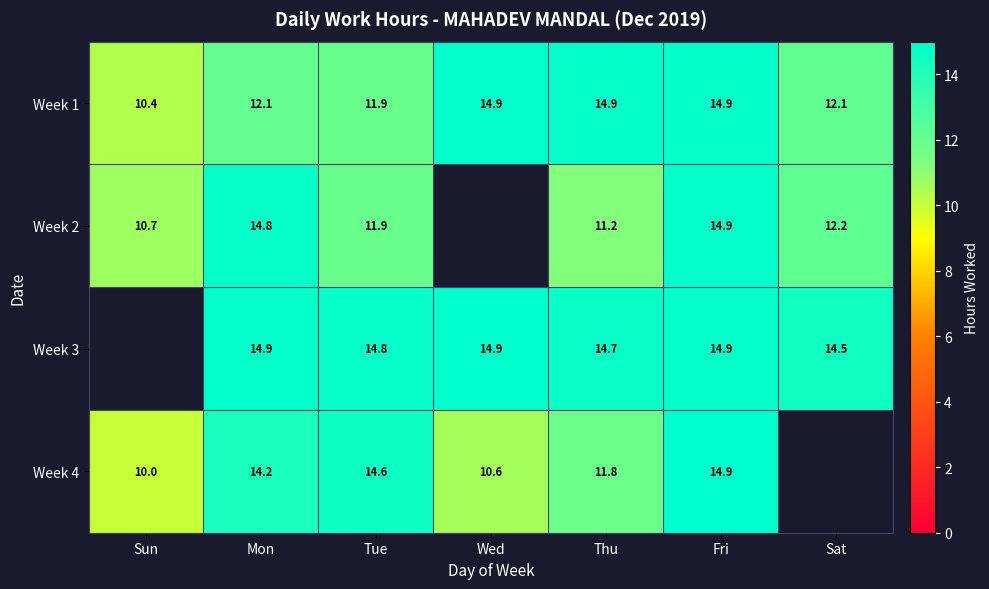

How many data points in Week 1 are above 12?

5